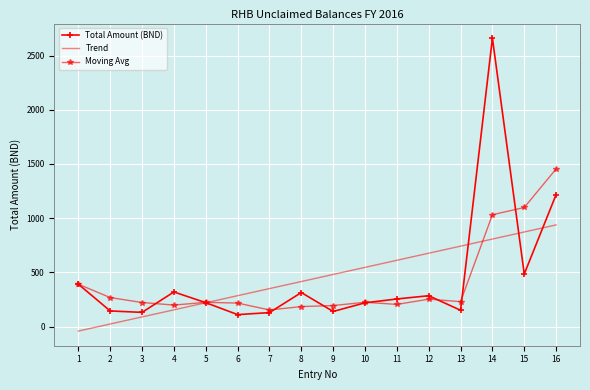

At which category is the sum across all series the highest?

14